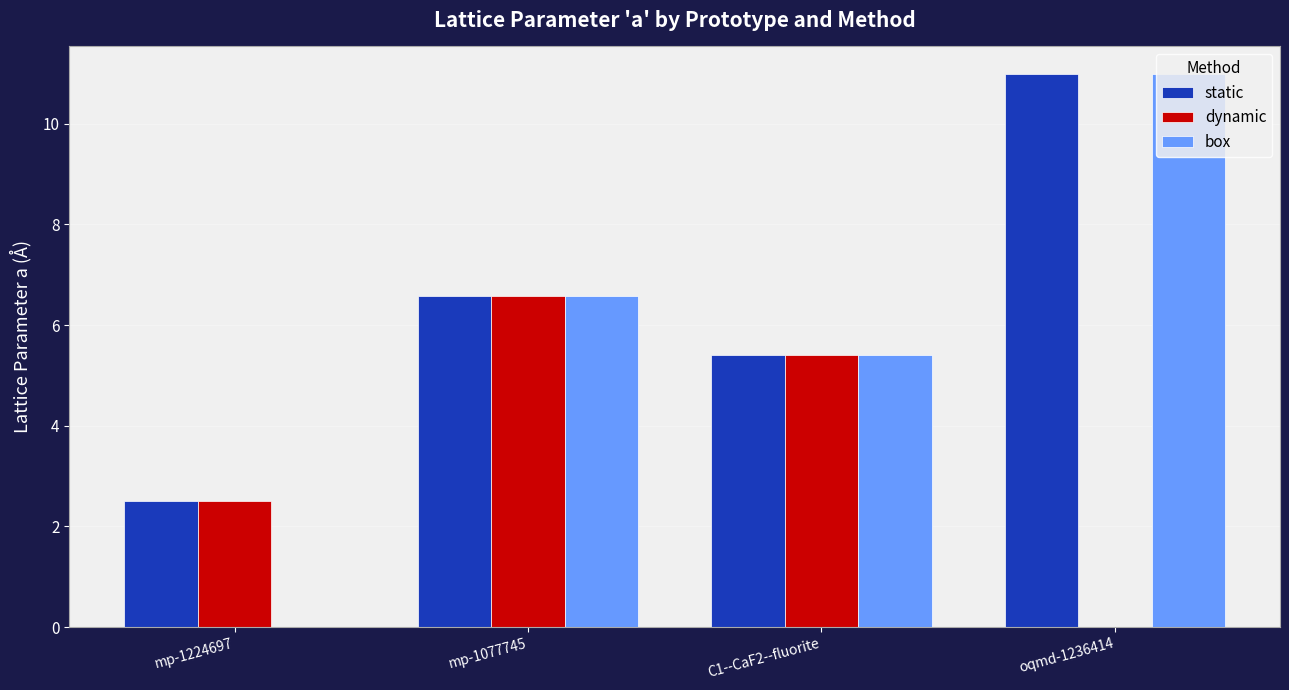

Reading left to right, list all the values displayed in this chart.

static: 2.5	6.6	5.4	11.0
dynamic: 2.5	6.6	5.4	0.0
box: 0.0	6.6	5.4	11.0